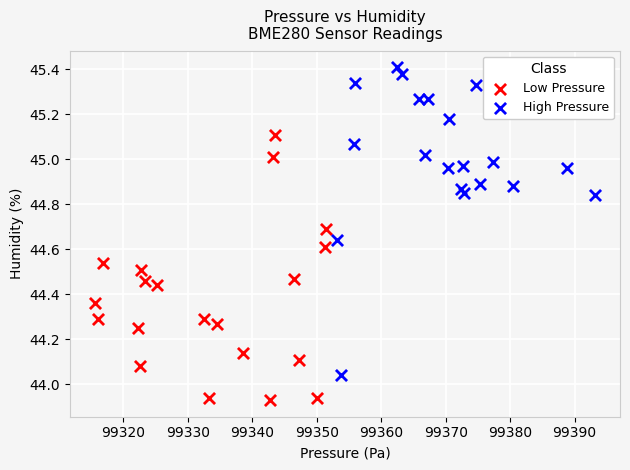

Which series reaches the minimum Y coordinate?

Low Pressure